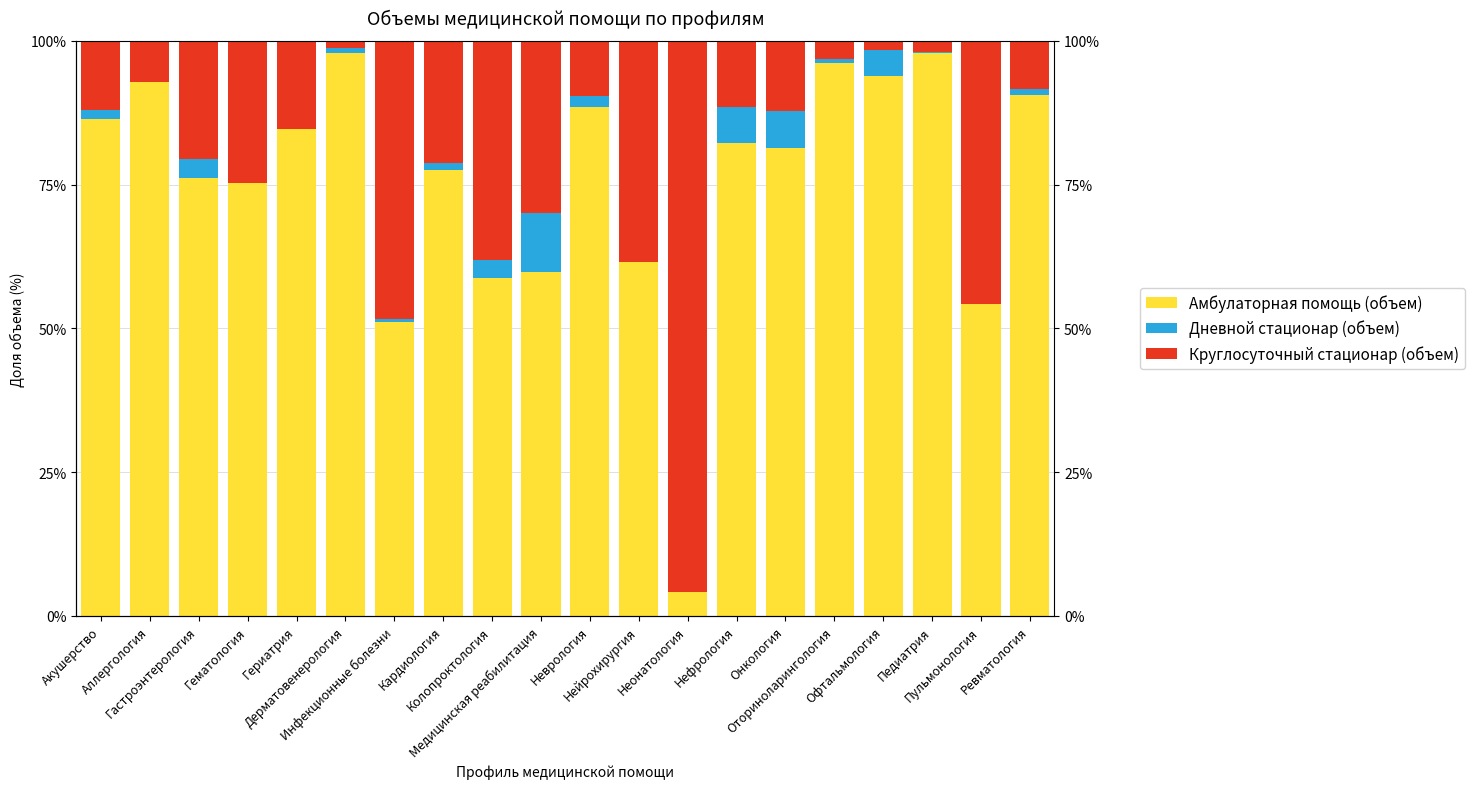

Which label corresponds to the largest value in the chart?

Дерматовенерология